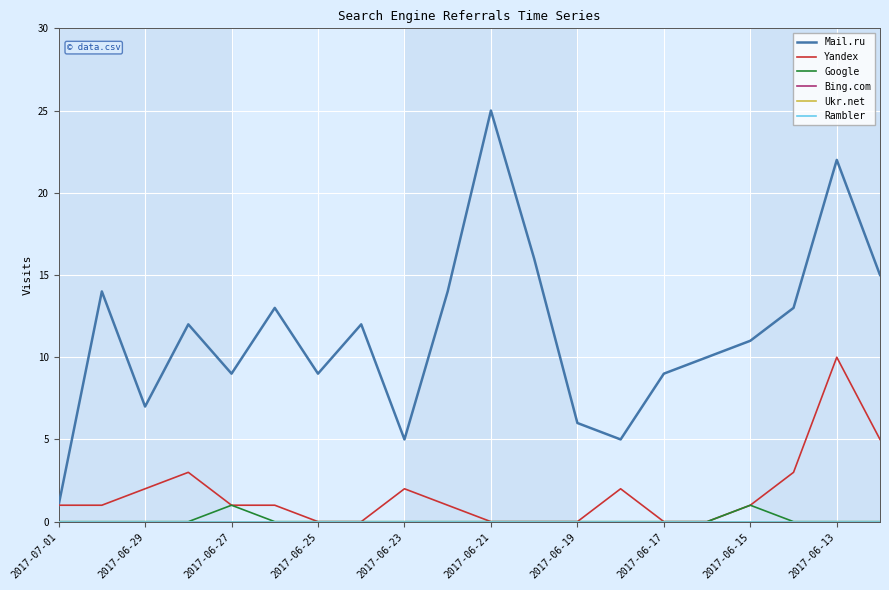

Is this an area chart (filled region under the line)?

No